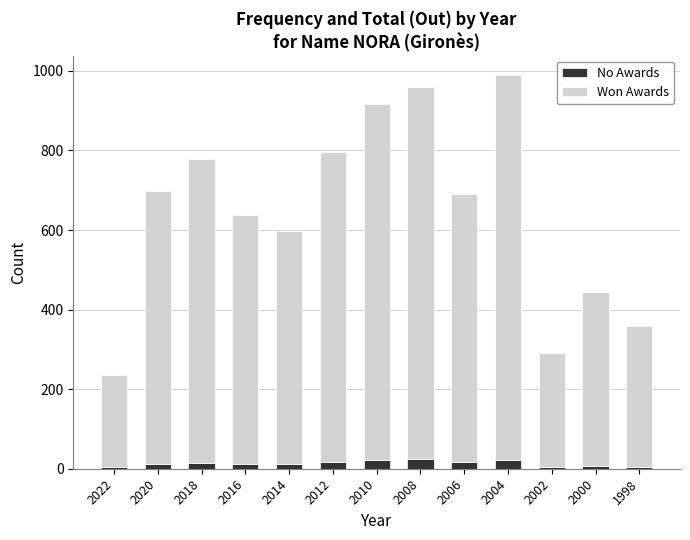

What is the highest value of the No Awards series?

25